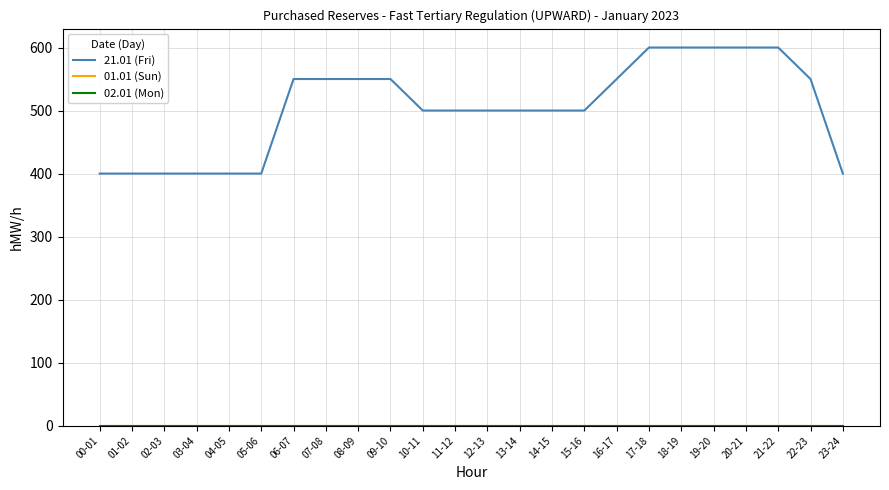

Is this an area chart (filled region under the line)?

No